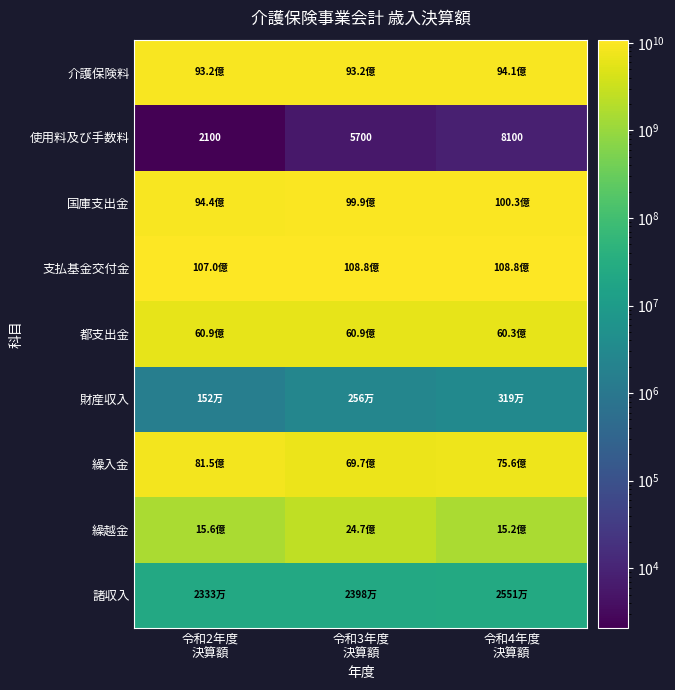

What is the difference between the maximum and minimum values in the 使用料及び手数料 series?

6000